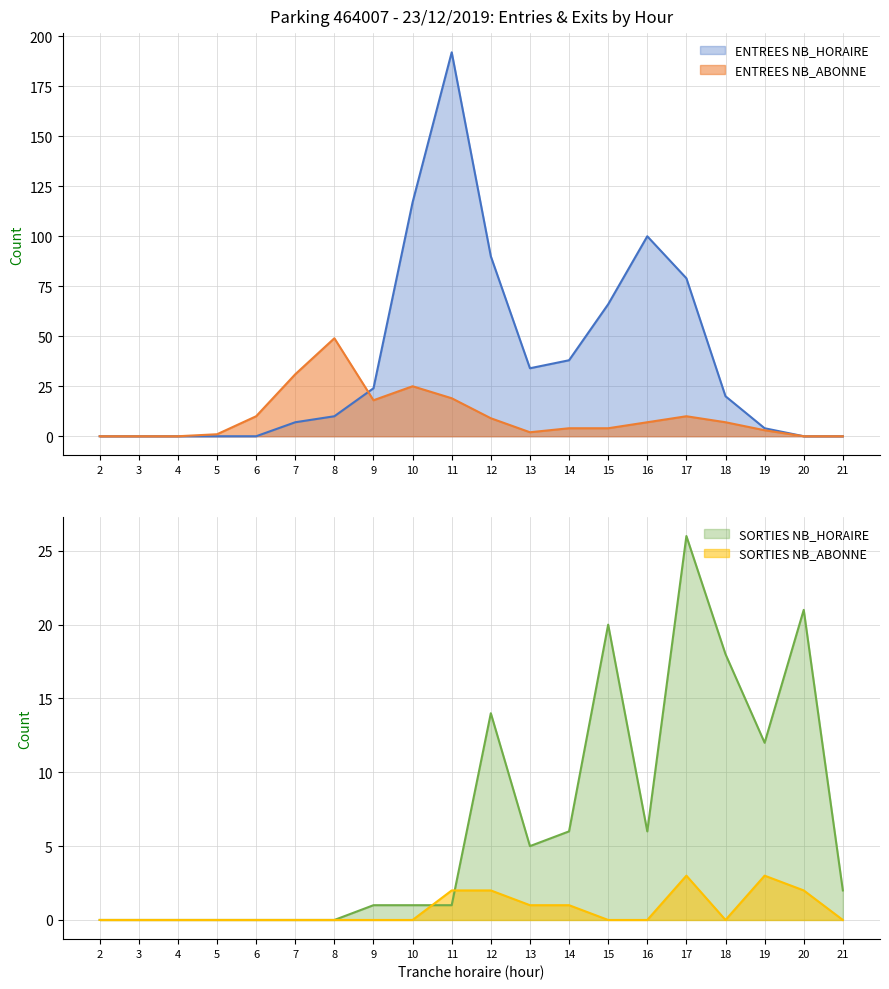

Which series has the largest total across all categories?

ENTREES NB_HORAIRE